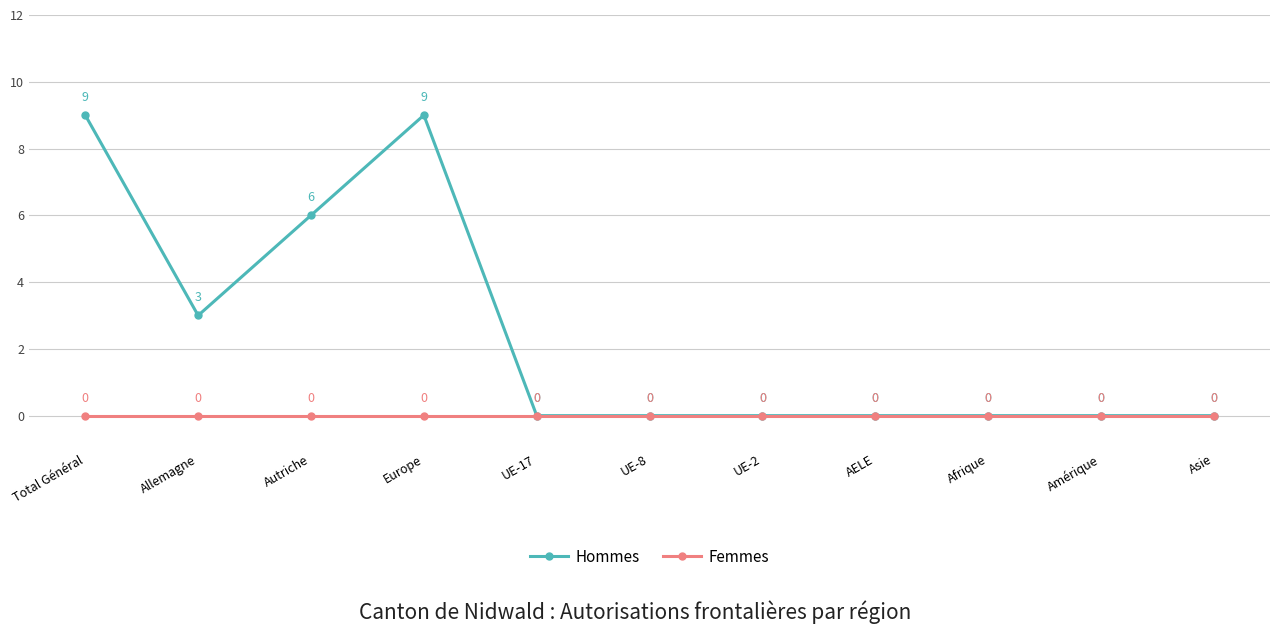

Reading left to right, extract all data points from this chart.

Hommes: 9	3	6	9	0	0	0	0	0	0	0
Femmes: 0	0	0	0	0	0	0	0	0	0	0